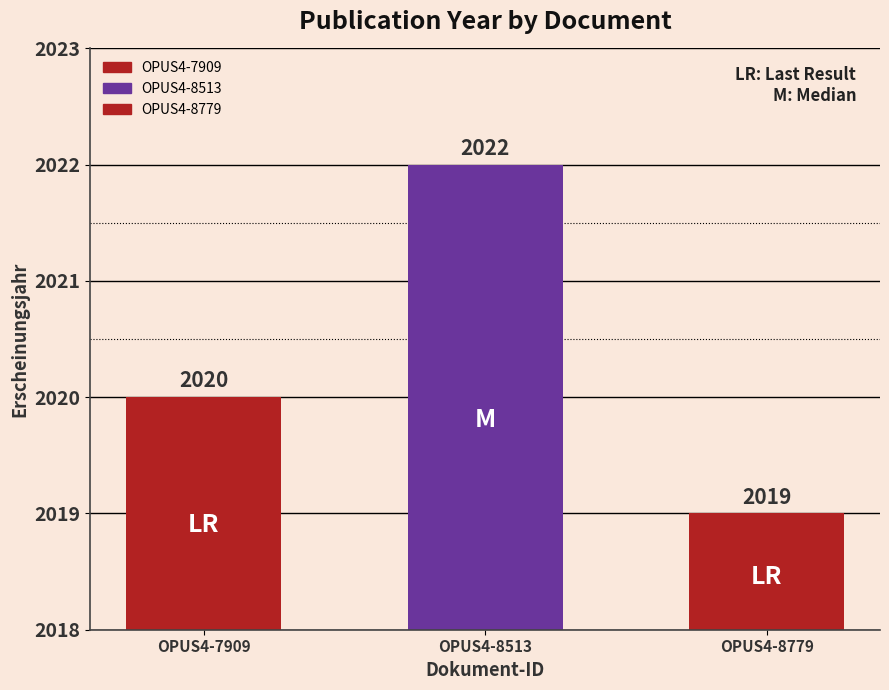

How many data points are less than 2020?

1